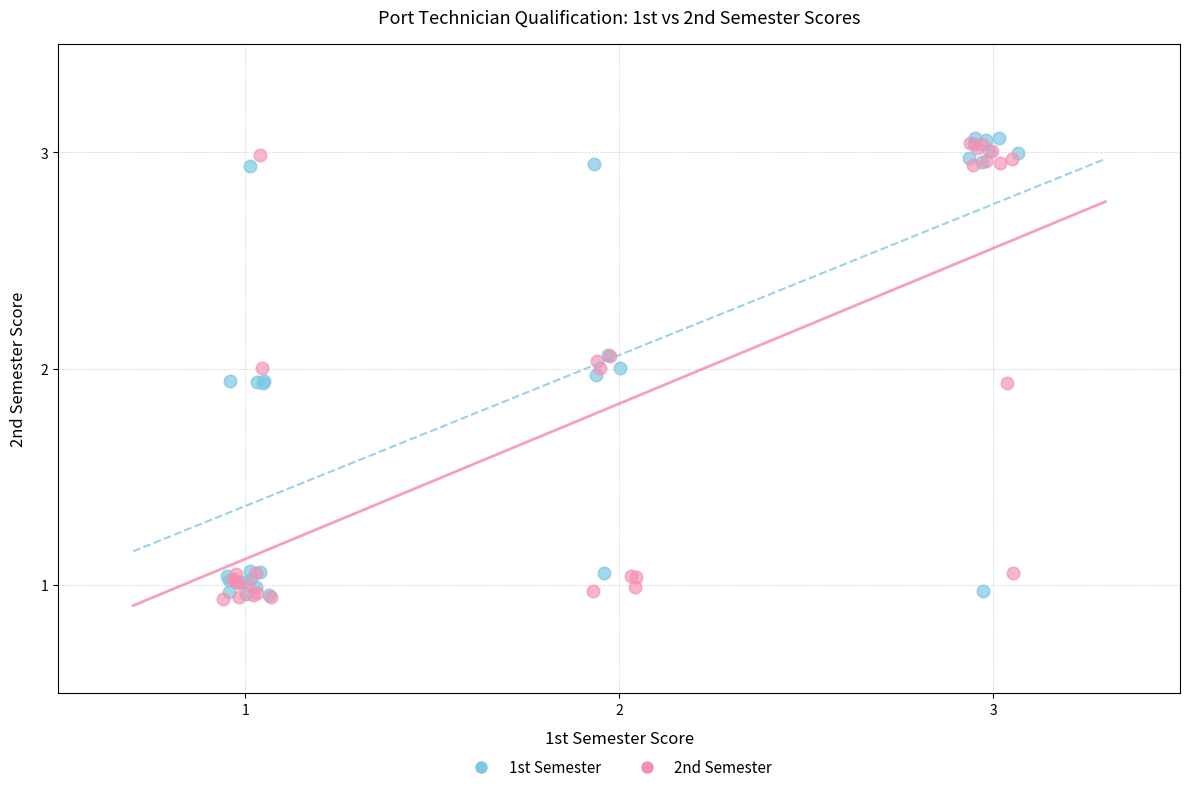

What are all the series names shown in the legend?

1st Semester, 2nd Semester